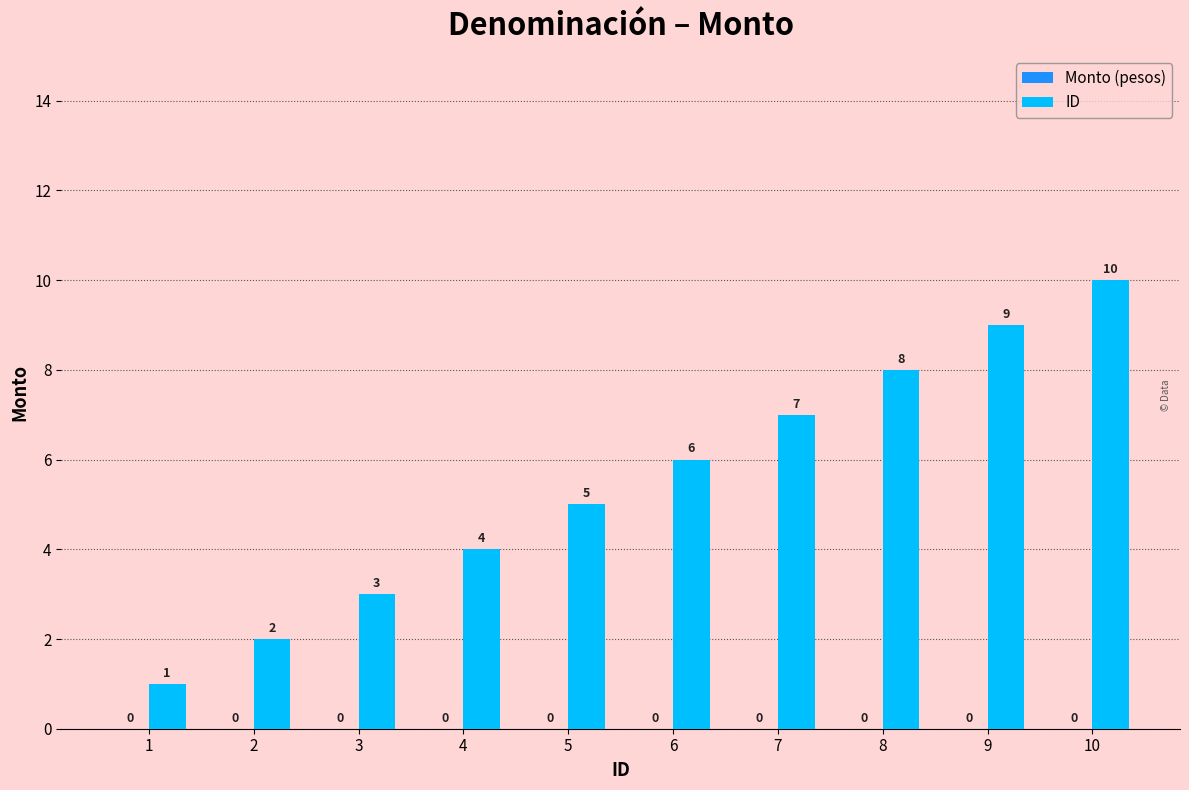

List the labels in order of value, smallest first.

1, 2, 3, 4, 5, 6, 7, 8, 9, 10